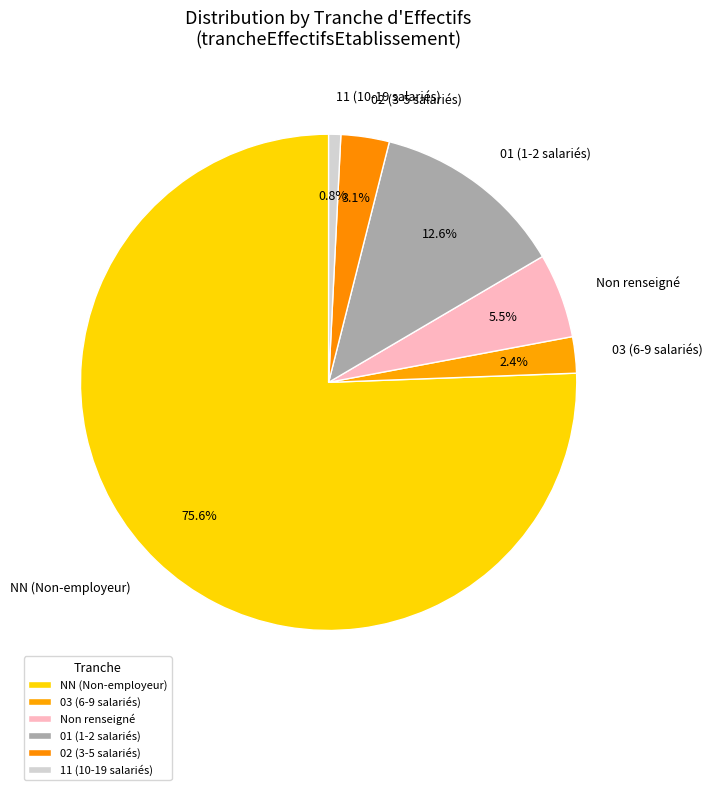

Is there any slice that represents more than half of the pie?

Yes